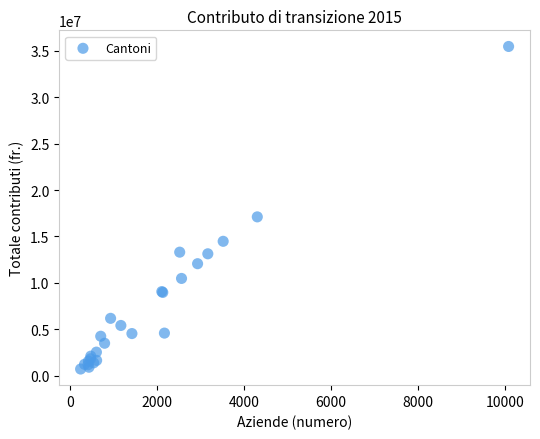

What Y value in the scatter plot is closest to 18094569?

17112396